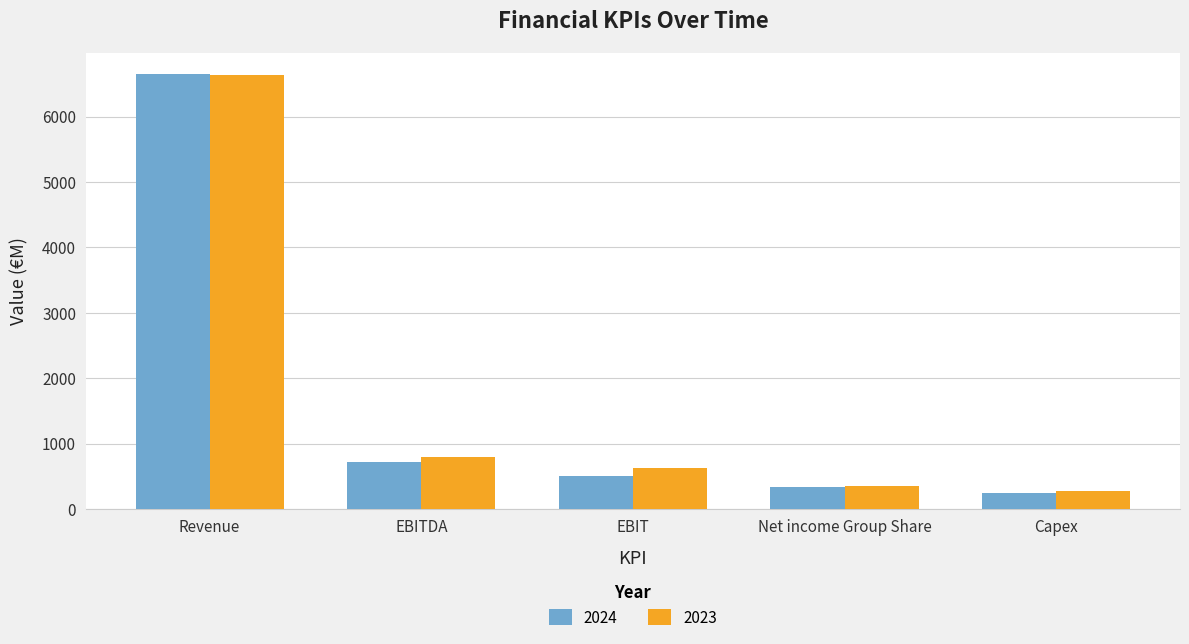

How many groups of bars are there?

5